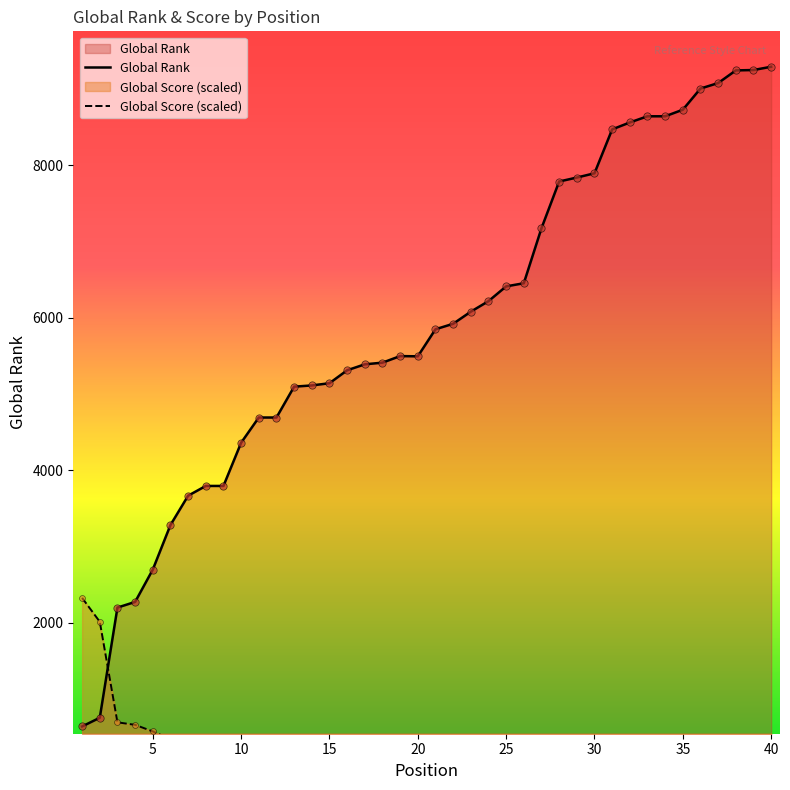

Which series has the widest spread of Y values?

Global Rank